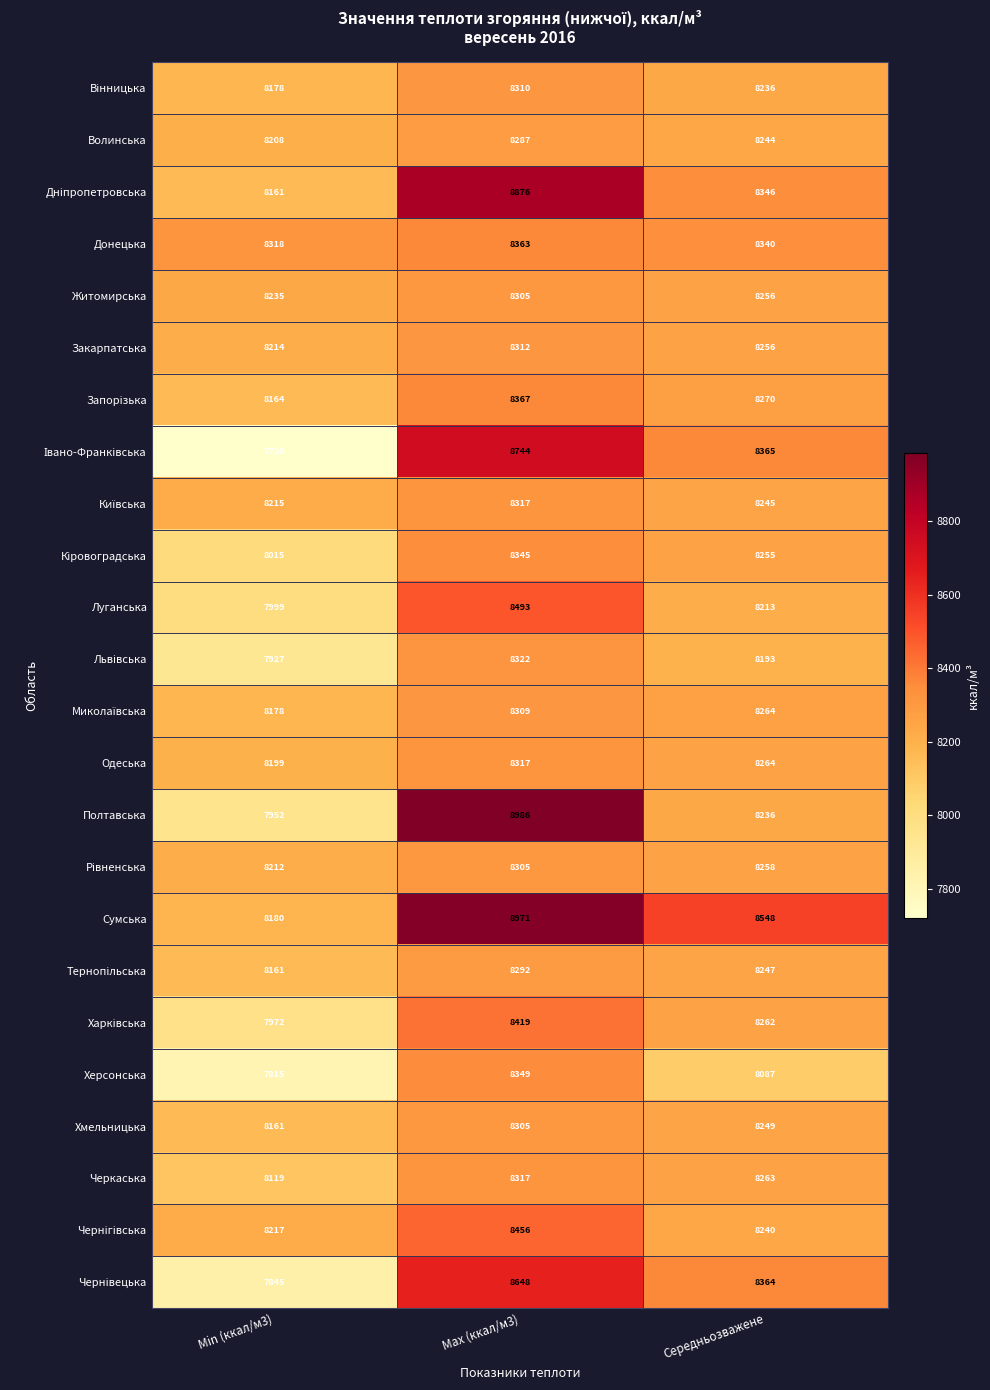

Which category has the highest value in the Житомирська series?

Max (ккал/м3)